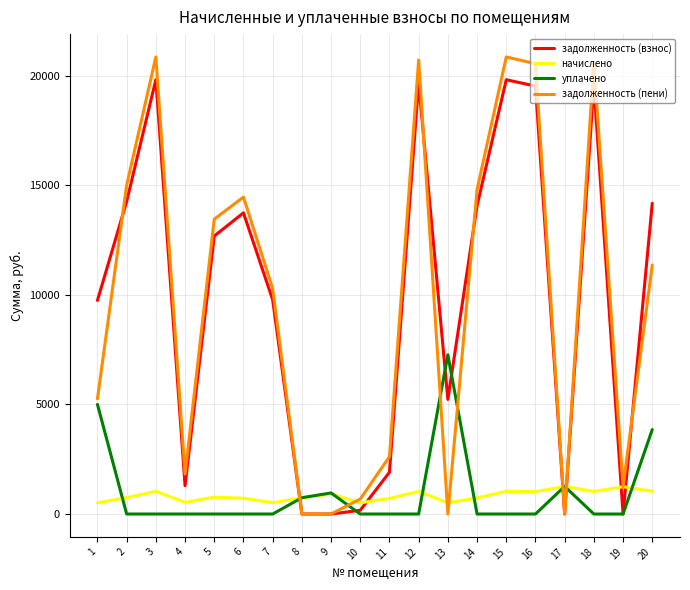

At which category does задолженность (взнос) reach its first local peak?

3